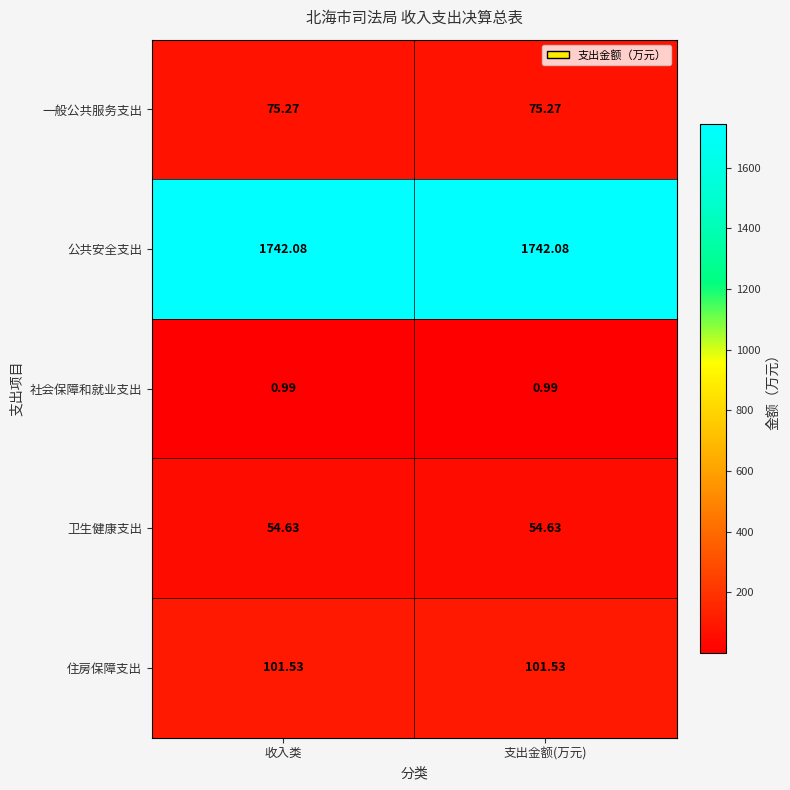

Which series has the largest total across all categories?

公共安全支出